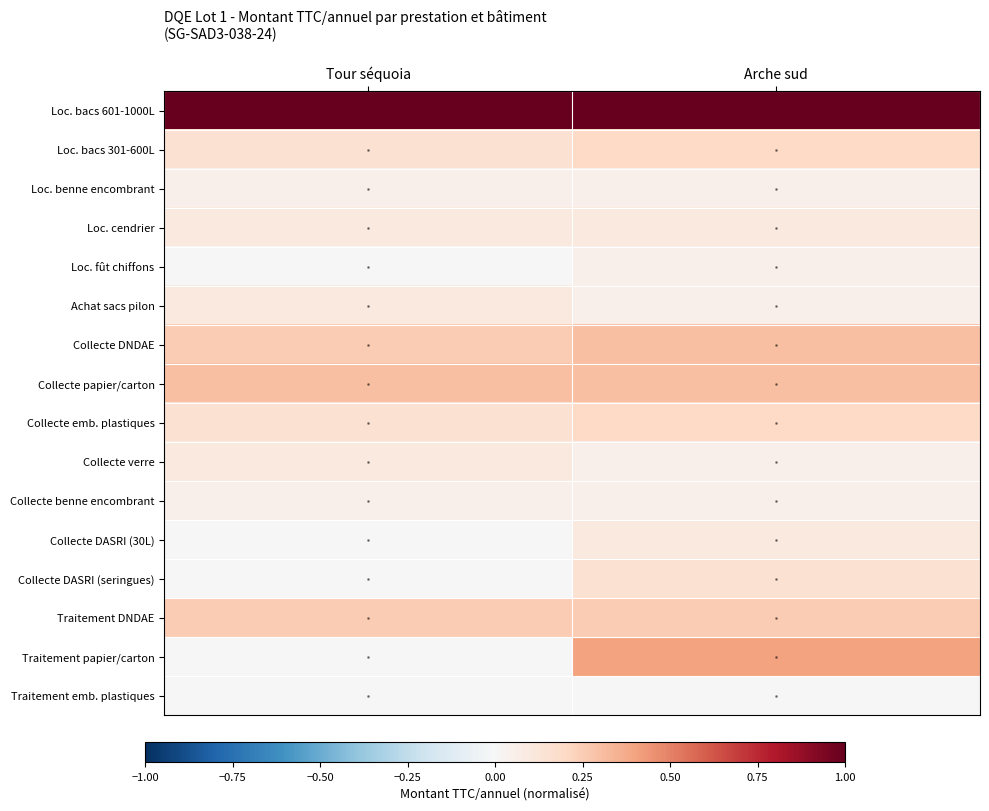

Which label corresponds to the largest value in the chart?

Tour séquoia